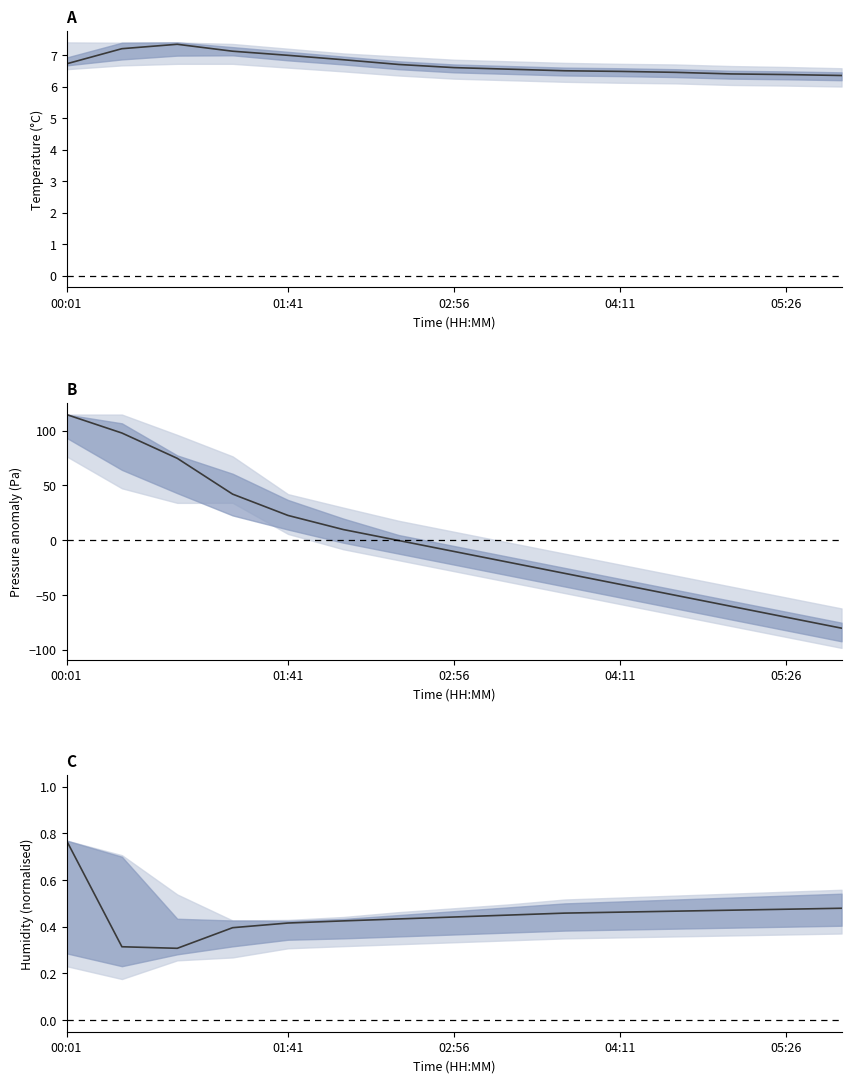

At which label does pressure first exceed -10?

00:01